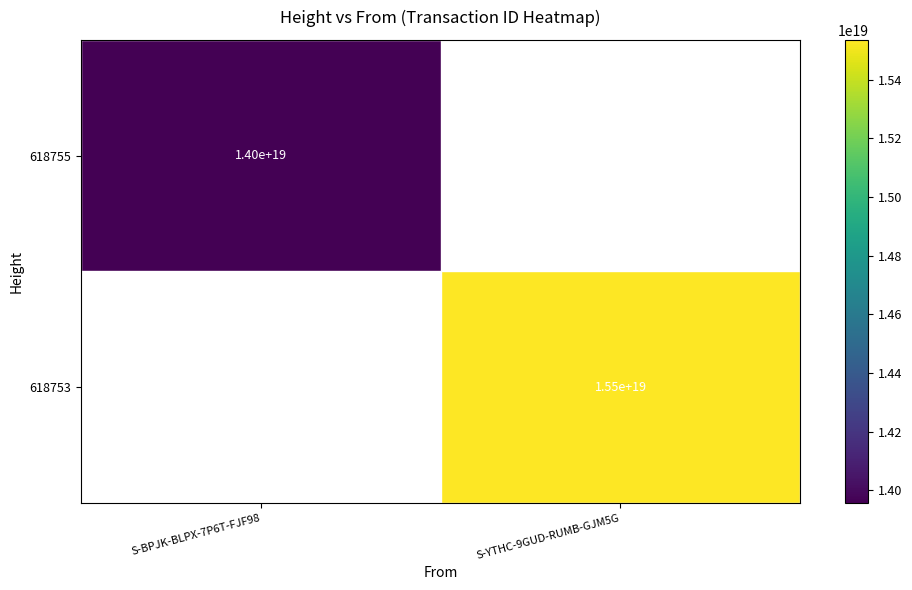

What is the greatest value displayed?

15536220472390836224.0